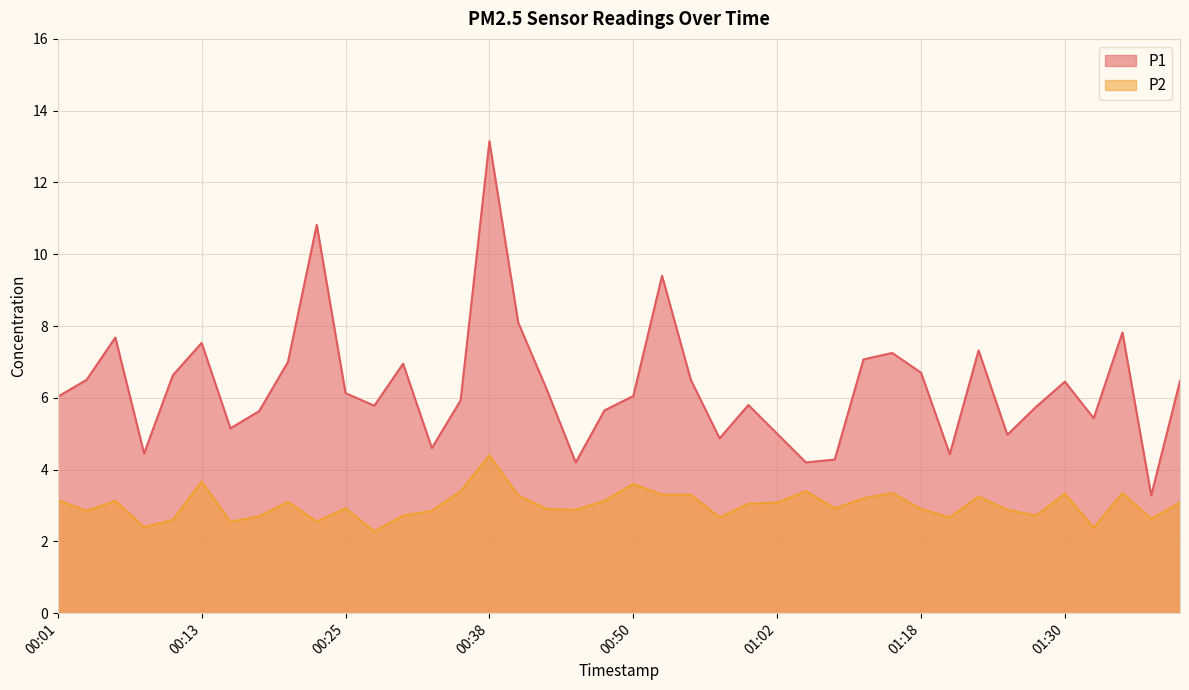

Count the number of categories in the chart.

40